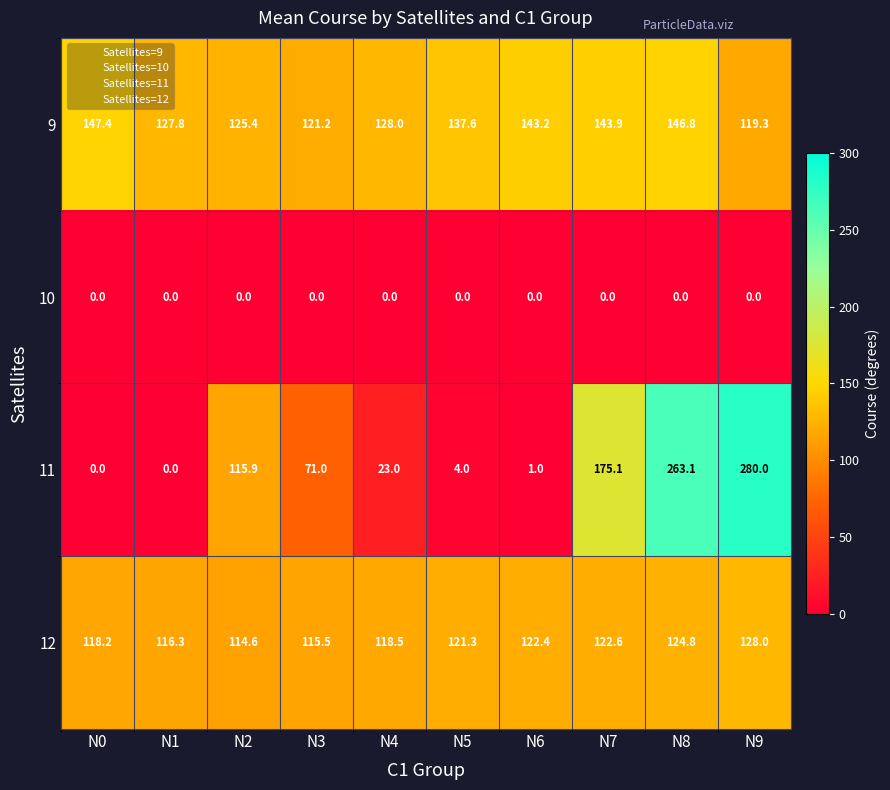

Which series has the largest total across all categories?

9